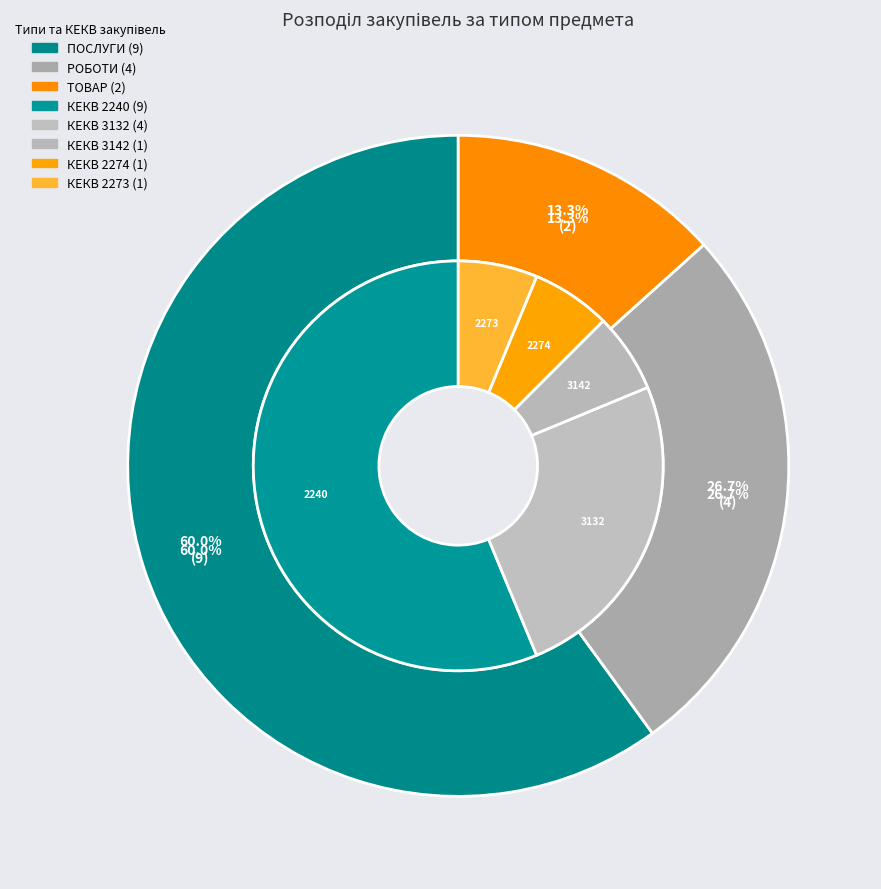

How many slices are in this pie chart?

3